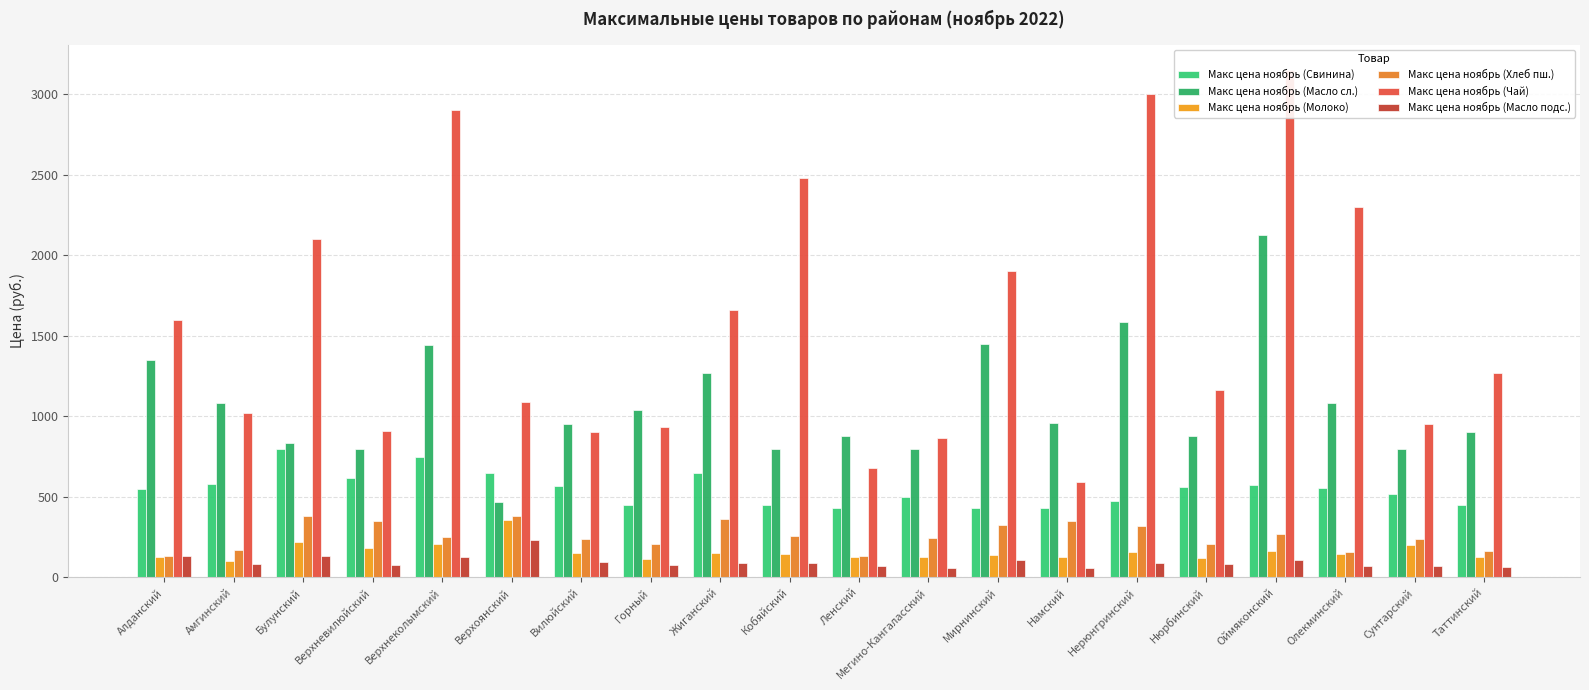

Where is Макс цена ноябрь (Масло сл.) nearest to the value 1297?

Жиганский